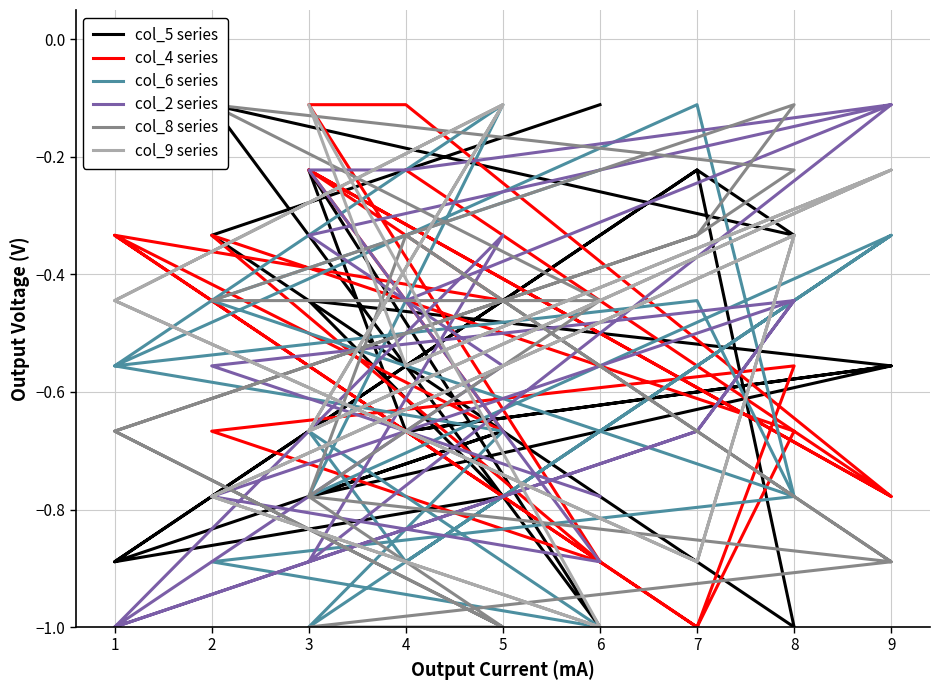

Which label corresponds to the largest value in the chart?

2